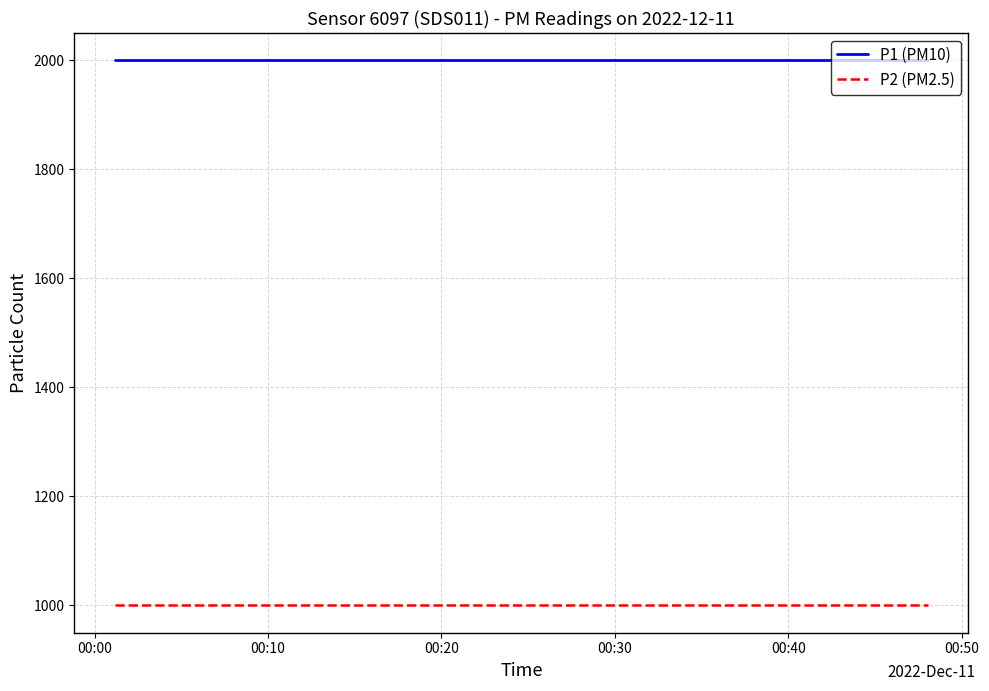

True or false: P2 (PM2.5) and P1 (PM10) intersect in this chart.

False